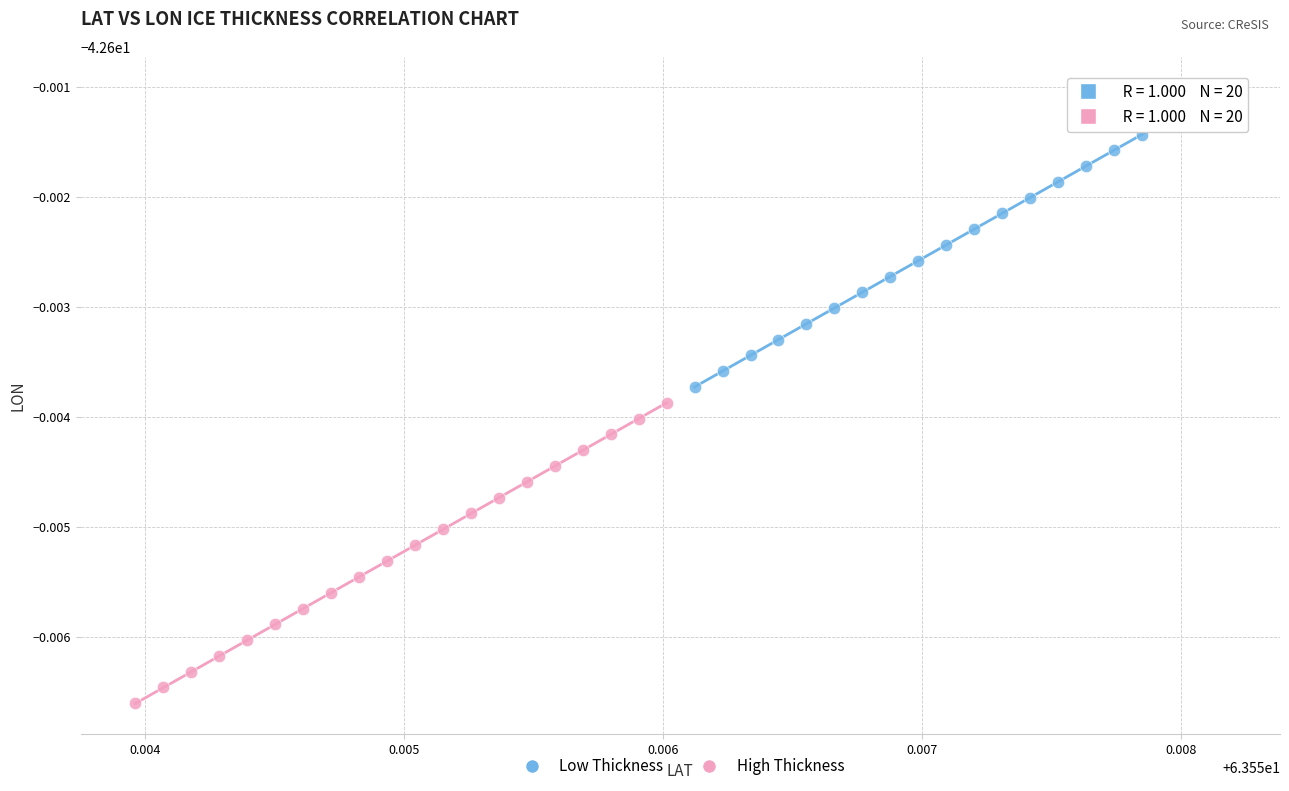

What are all the series names shown in the legend?

Low Thickness, High Thickness